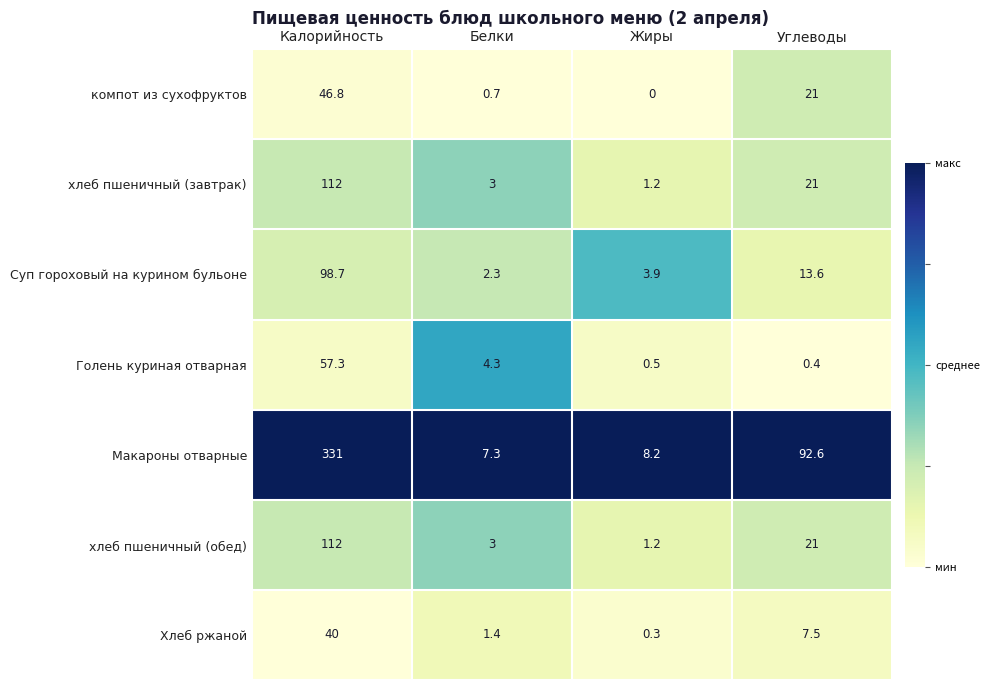

Reading left to right, transcribe all the data shown in this chart.

компот из сухофруктов: Калорийность=46.8	Белки=0.7	Жиры=0.0	Углеводы=21.0
хлеб пшеничный (завтрак): Калорийность=112.0	Белки=3.0	Жиры=1.2	Углеводы=21.0
Суп гороховый на курином бульоне: Калорийность=98.7	Белки=2.3	Жиры=3.9	Углеводы=13.6
Голень куриная отварная: Калорийность=57.3	Белки=4.3	Жиры=0.5	Углеводы=0.4
Макароны отварные: Калорийность=331.0	Белки=7.3	Жиры=8.2	Углеводы=92.6
хлеб пшеничный (обед): Калорийность=112.0	Белки=3.0	Жиры=1.2	Углеводы=21.0
Хлеб ржаной: Калорийность=40.0	Белки=1.4	Жиры=0.3	Углеводы=7.5